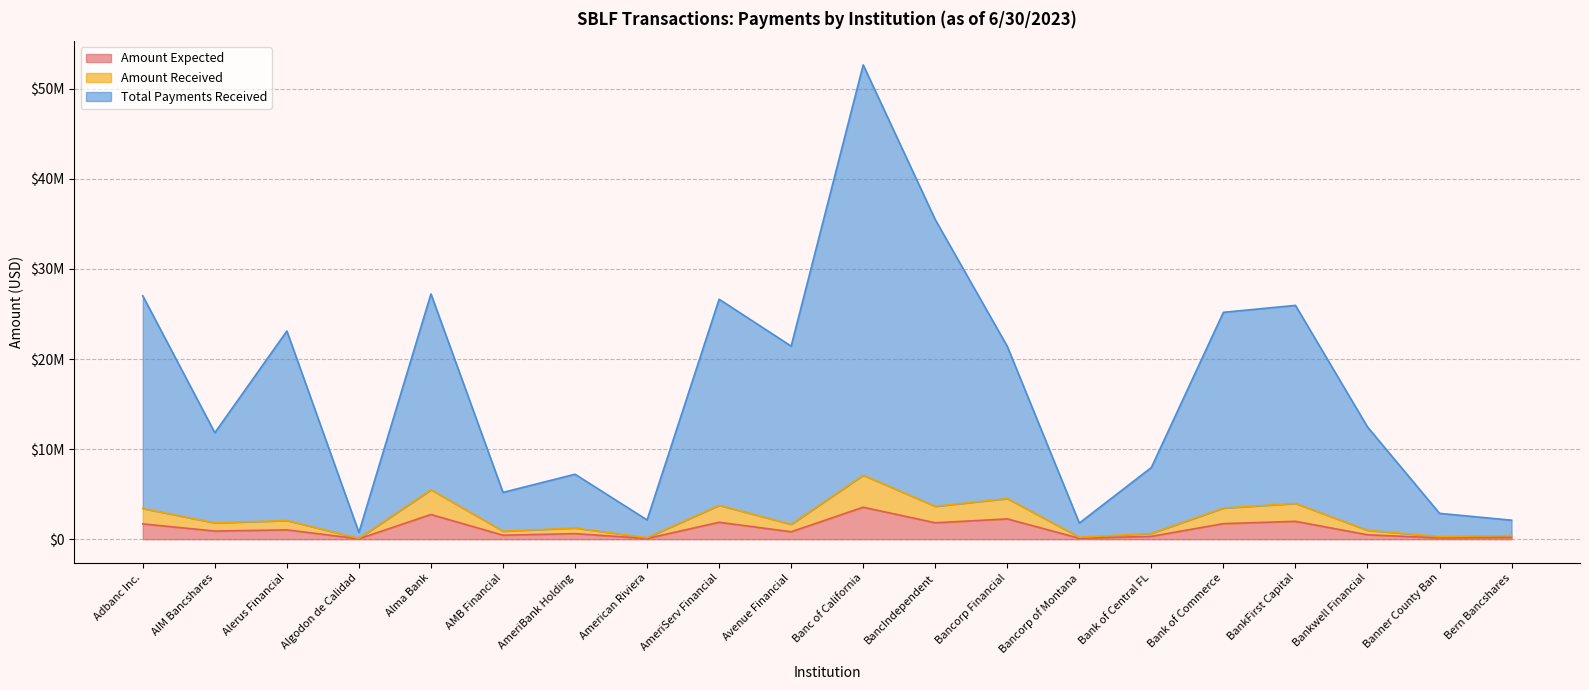

What is the highest value of the Total Payments Received series?

52657558.0